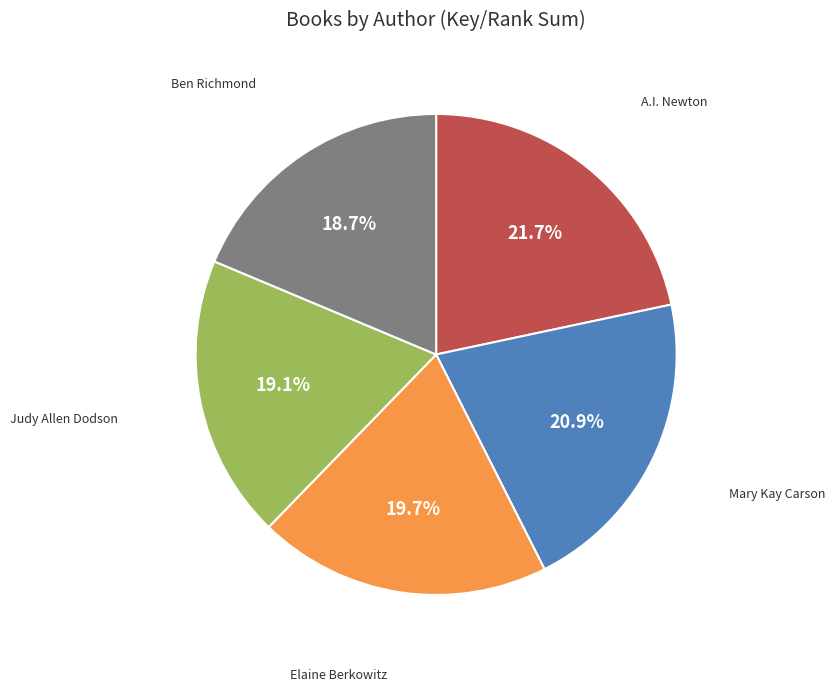

Is there any slice that represents more than half of the pie?

No